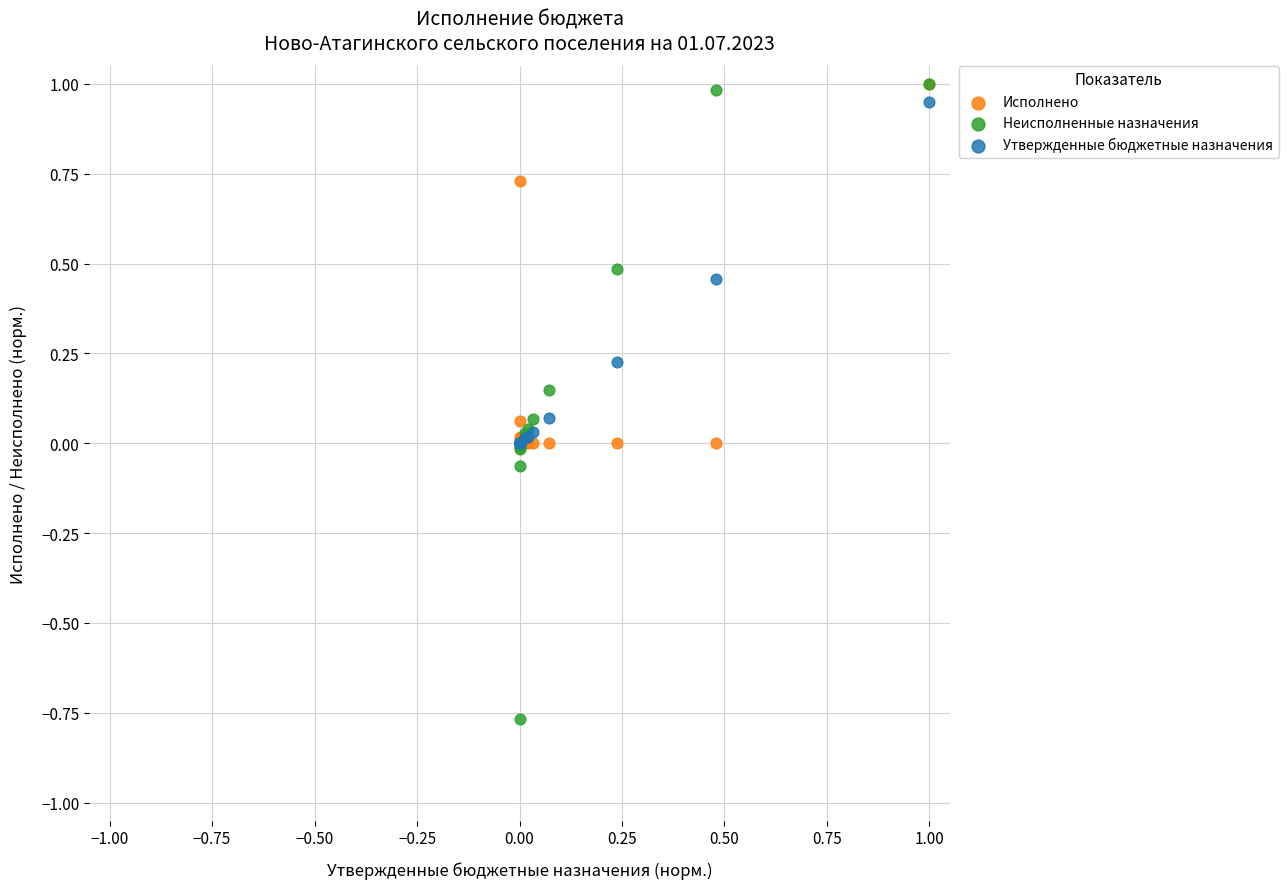

Which series has the largest Y range (max minus min)?

Неисполненные назначения